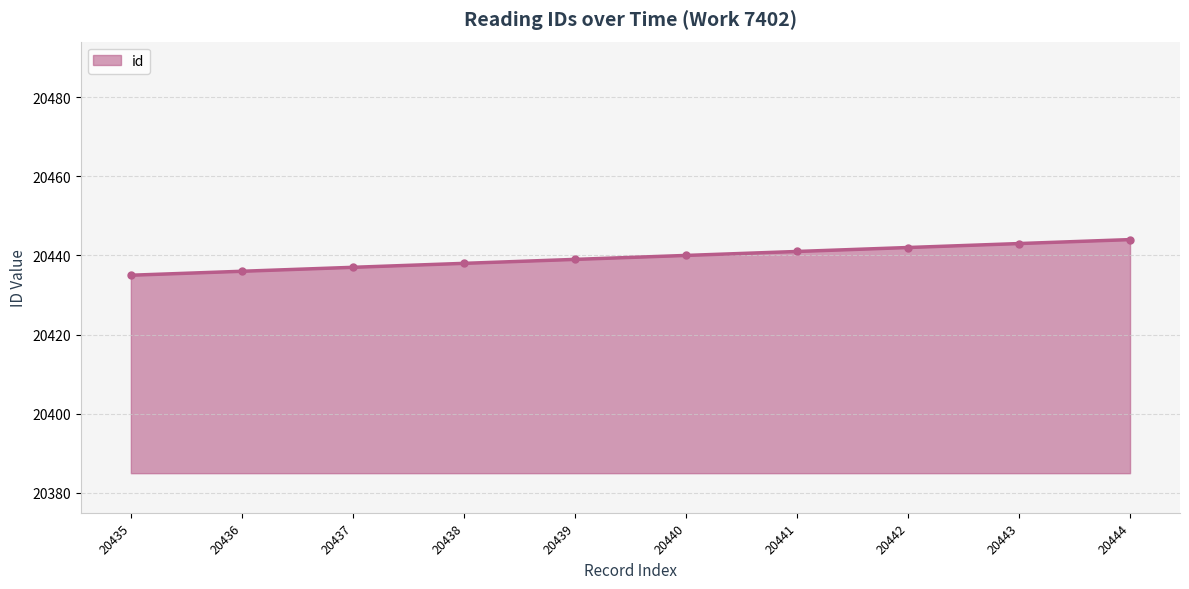

Is it true that the value at 20441 is 20441?

True